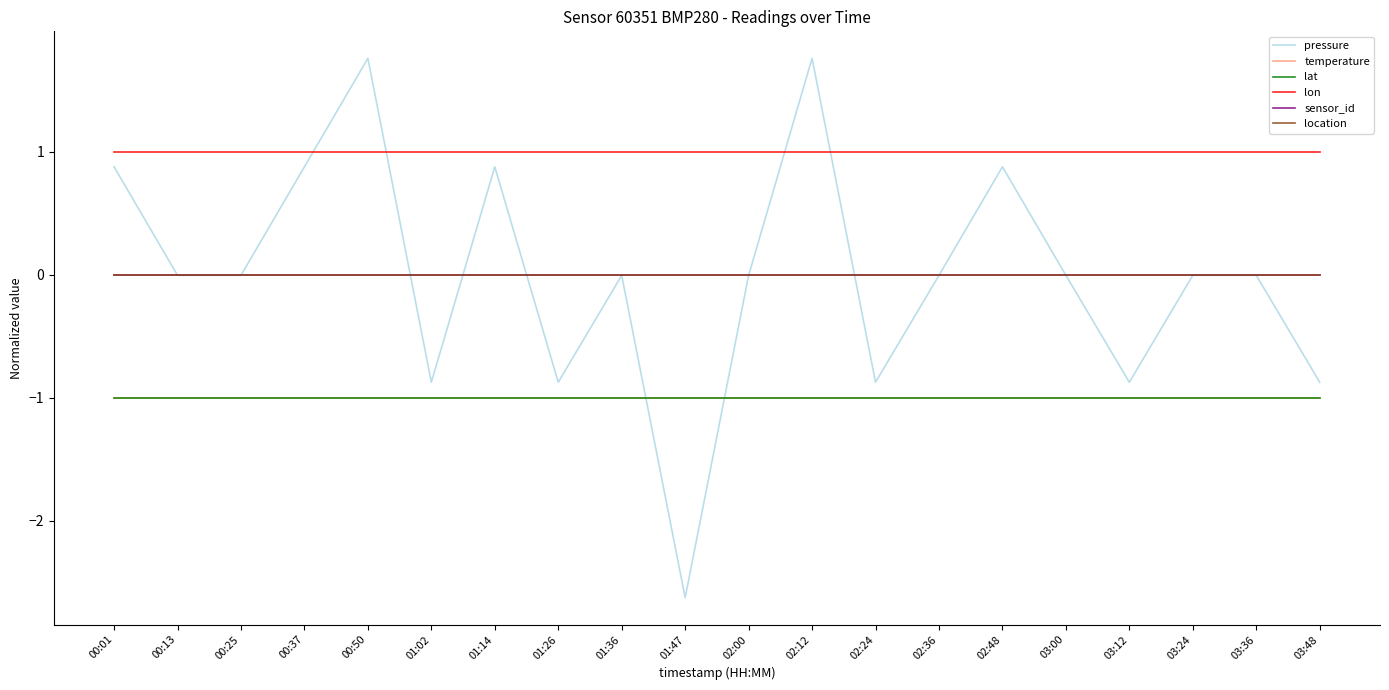

Is this an area chart (filled region under the line)?

No